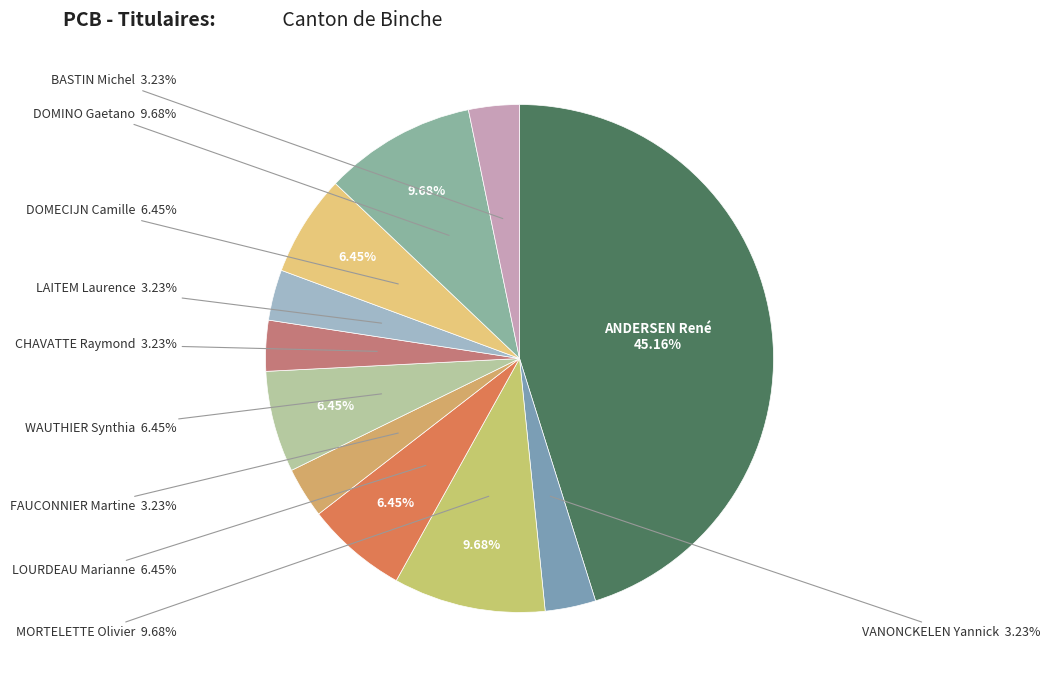

To the nearest percent, what is the difference between the LOURDEAU Marianne and DOMINO Gaetano slice percentages?

3%